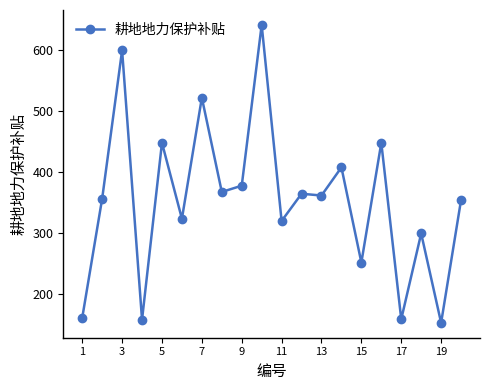

How many values are below 361?

10